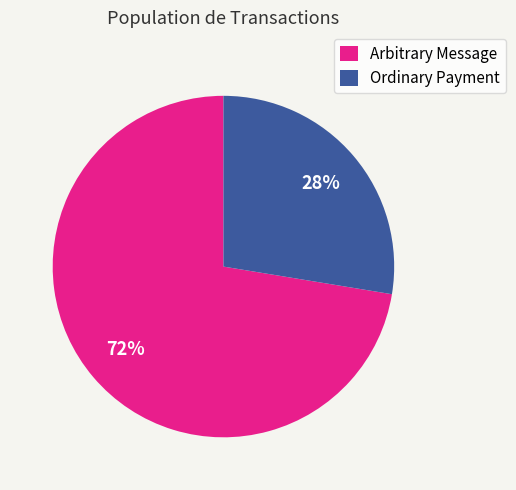

Does Arbitrary Message represent more than half of the total?

Yes